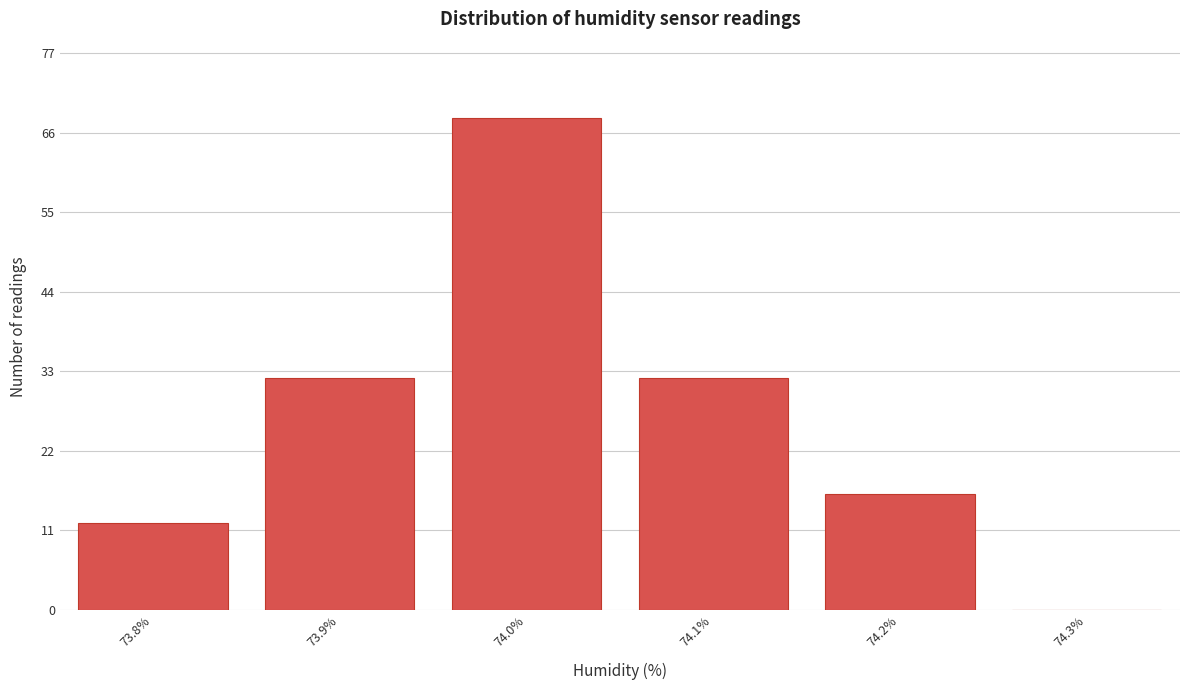

Reading right to left, list all the values displayed in this chart.

74.3%=0	74.2%=16	74.1%=32	74.0%=68	73.9%=32	73.8%=12